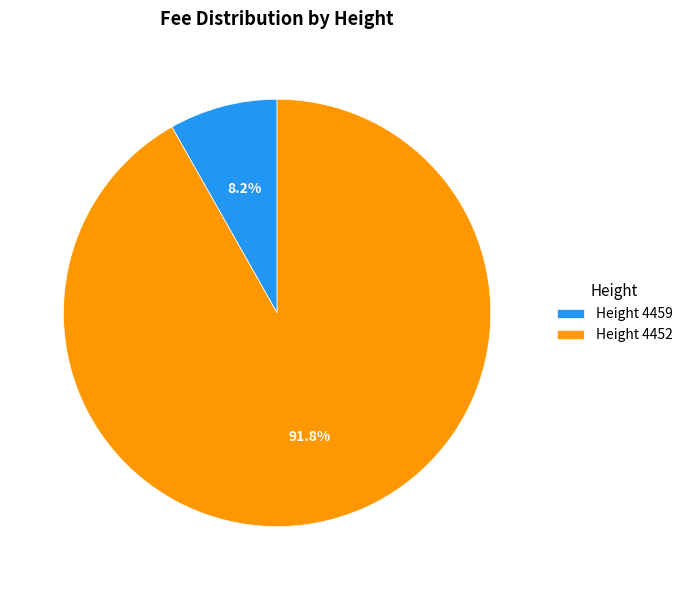

Between Height 4452 and Height 4459, which is larger?

Height 4452